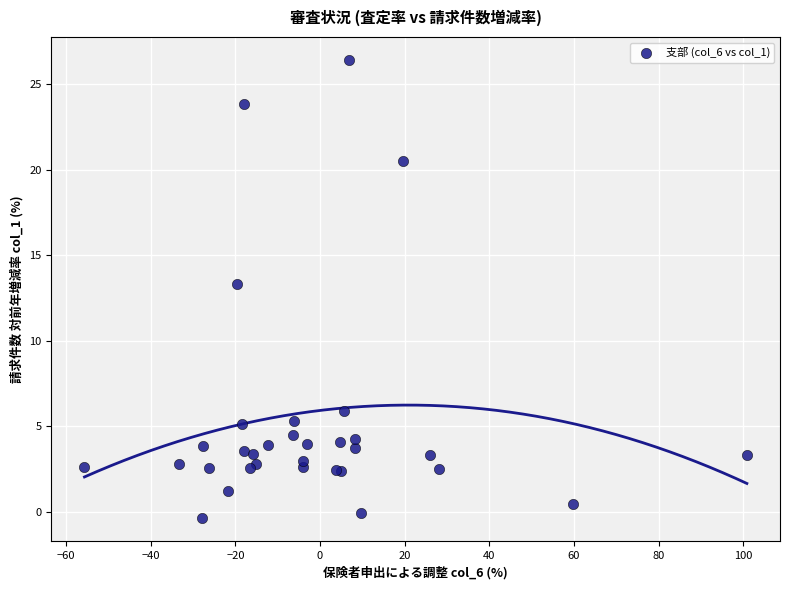

What Y value in the scatter plot is closest to 13?

13.3